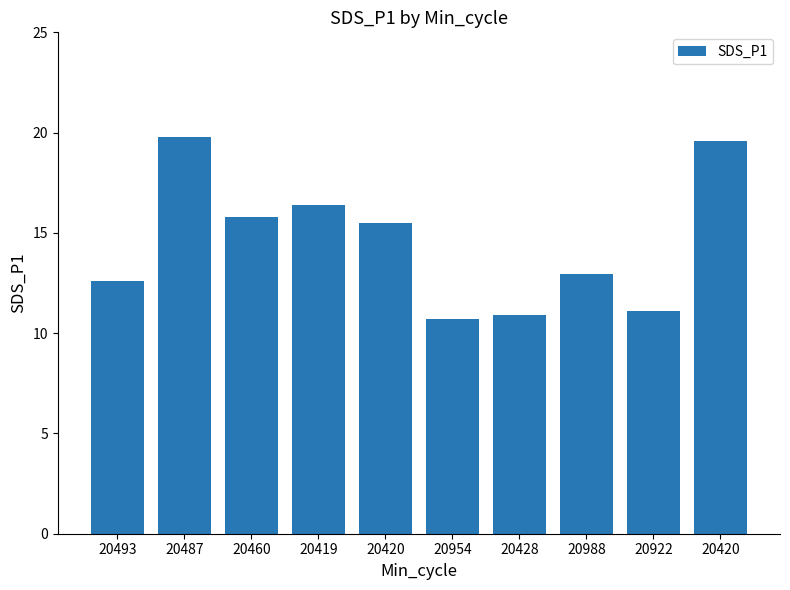

What is the change in value from 20460 to 20419?

+0.6